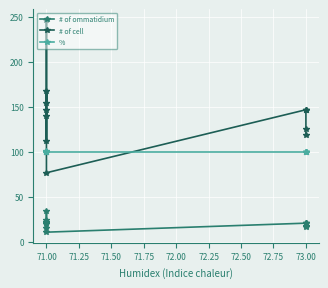

What is the sum of the # of ommatidium values at 71.00 and 73.00?

56.0